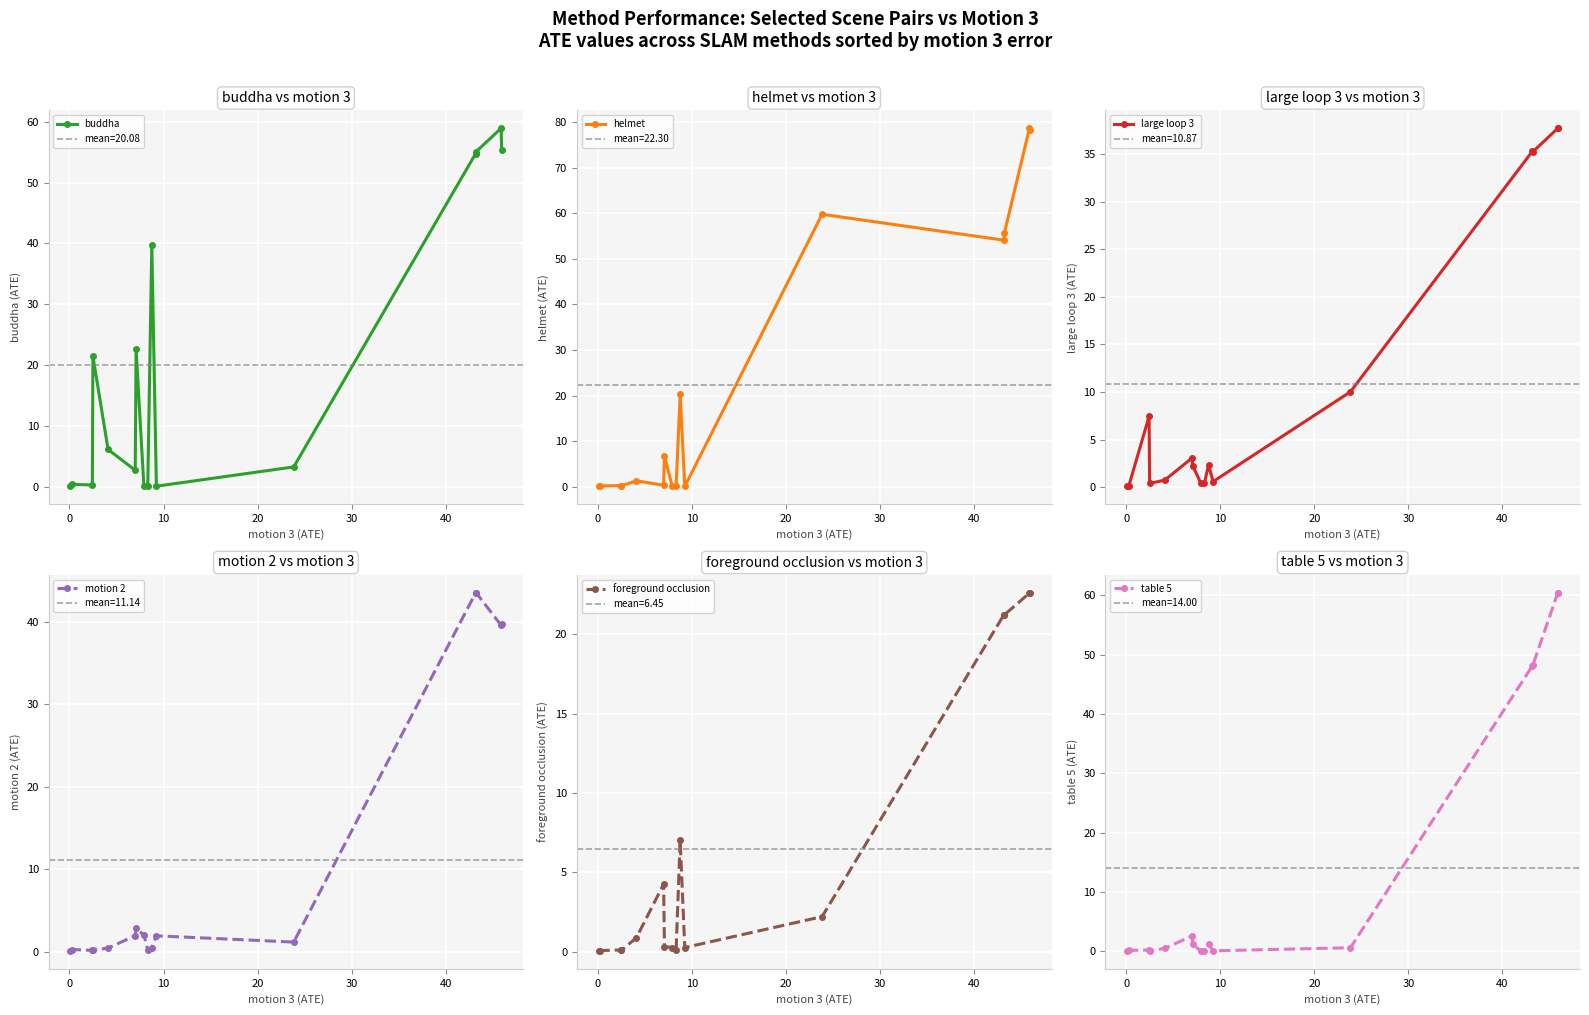

In buddha, how many points are lower than both neighbors (excluding endpoints)?

4